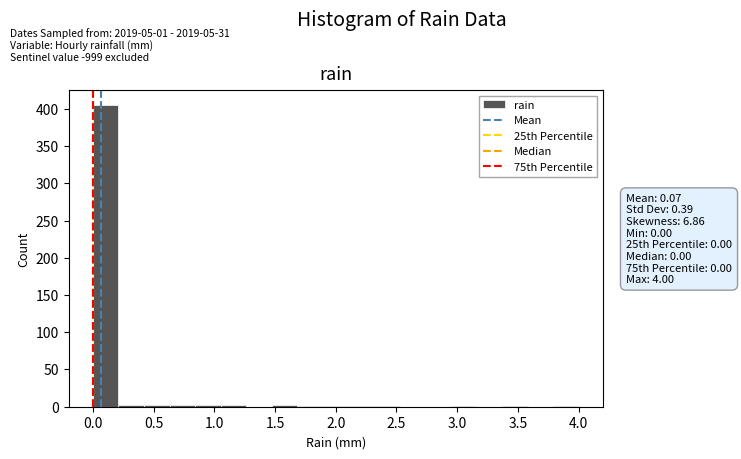

Which range on the x-axis has the tallest bar?

0.00 to 0.20